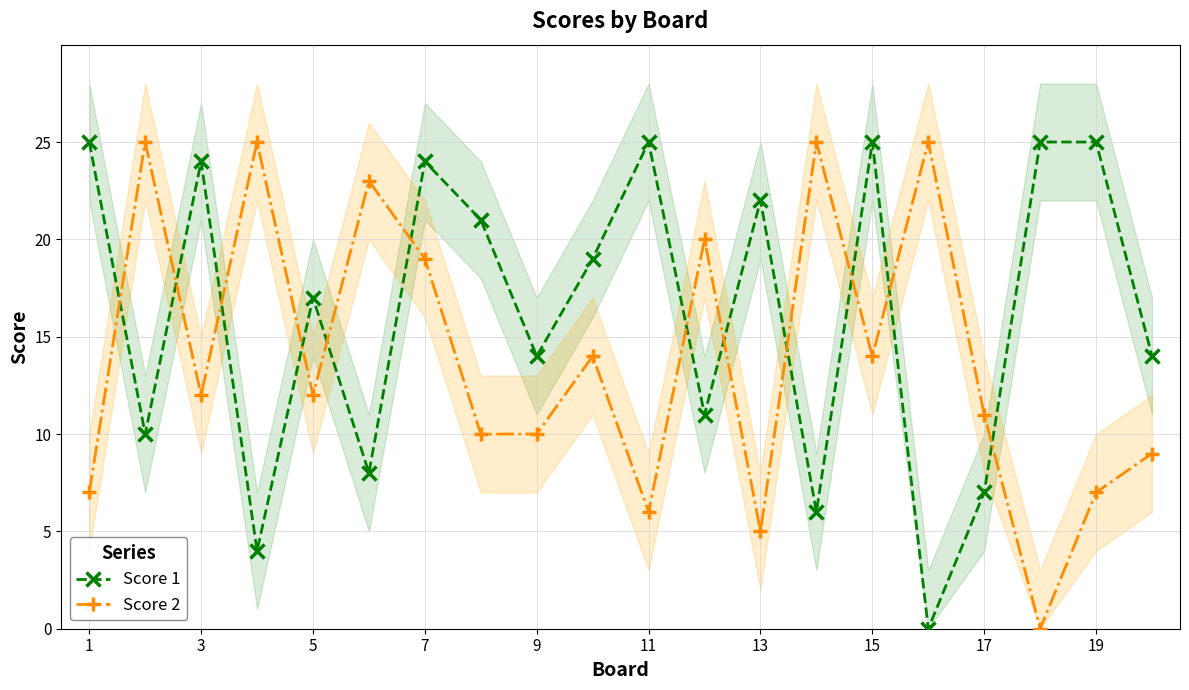

Reading left to right, transcribe all the data shown in this chart.

Score 1: 25	10	24	4	17	8	24	21	14	19	25	11	22	6	25	0	7	25	25	14
Score 2: 7	25	12	25	12	23	19	10	10	14	6	20	5	25	14	25	11	0	7	9